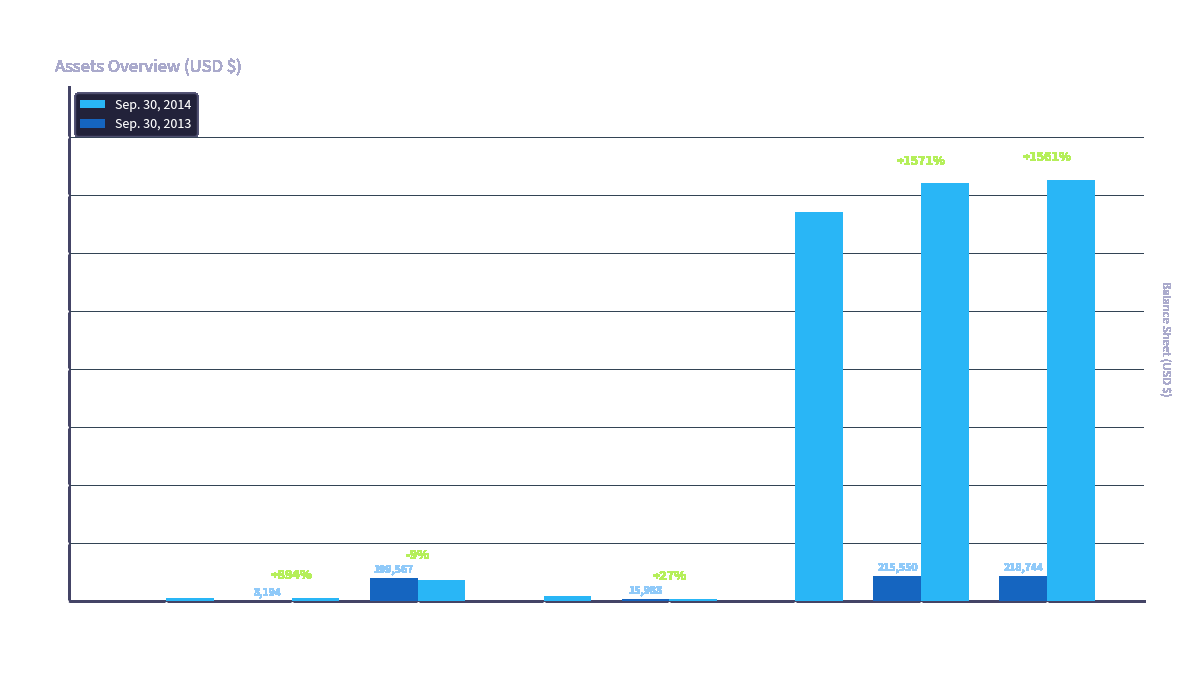

What is the spread (max minus min) of values at Total assets?

3414709